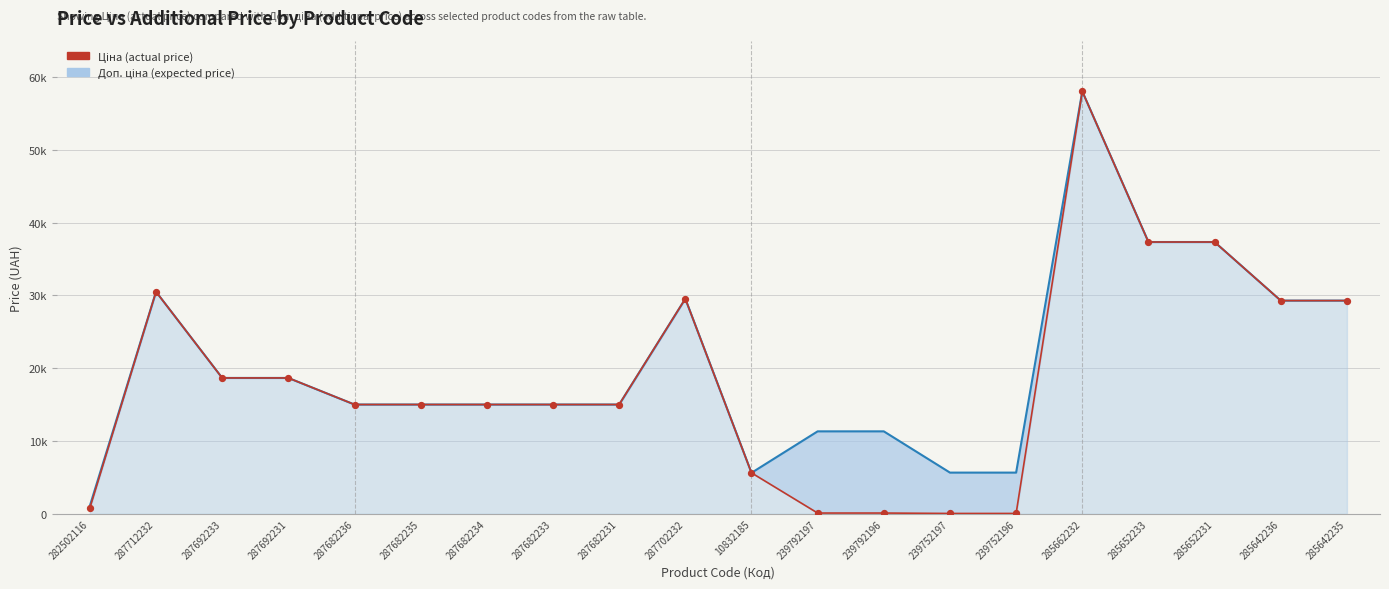

Which series has the largest total across all categories?

Доп. ціна